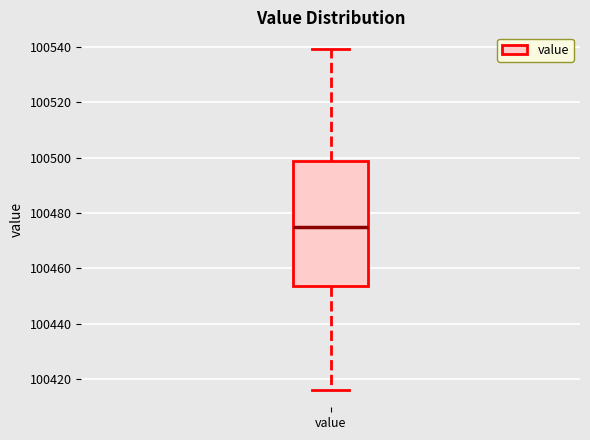

Transcribe this box plot: give where the median line is, the range the box spans, and where the two whiskers end, as read against the y-axis. The values are not printed on the chart, so give them approximately, as read against the axis.

median 100474, box 100454 to 100498, whiskers 100416 to 100540